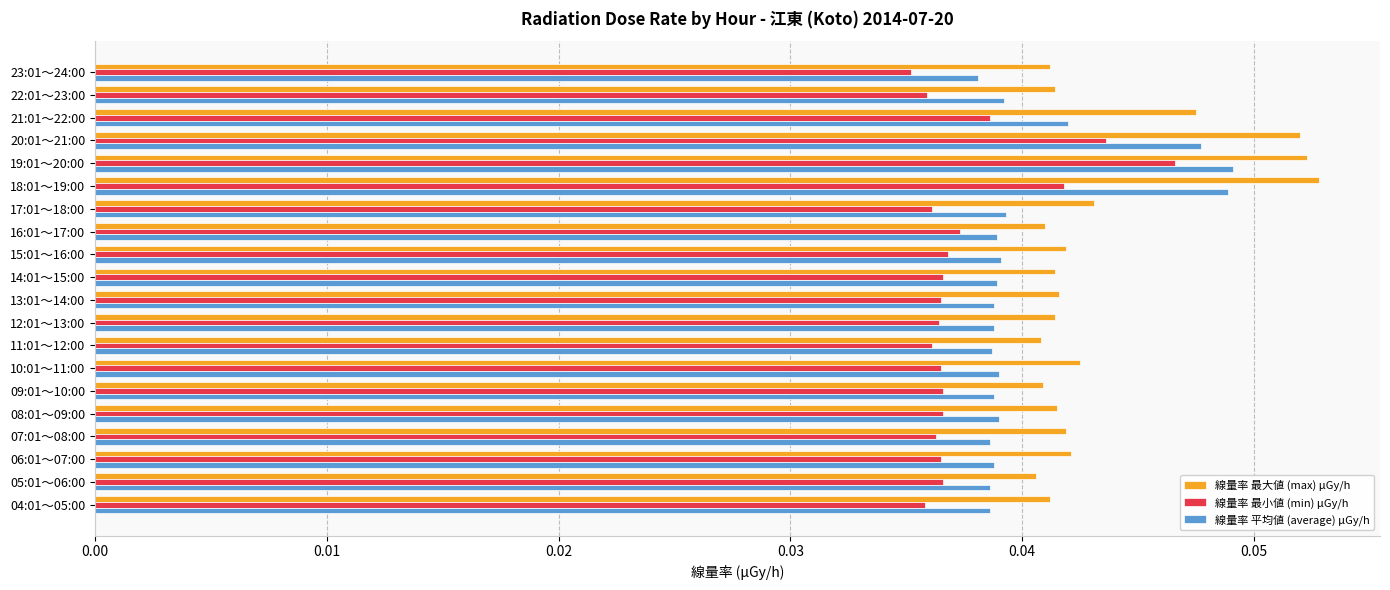

How many series are shown in this chart?

3